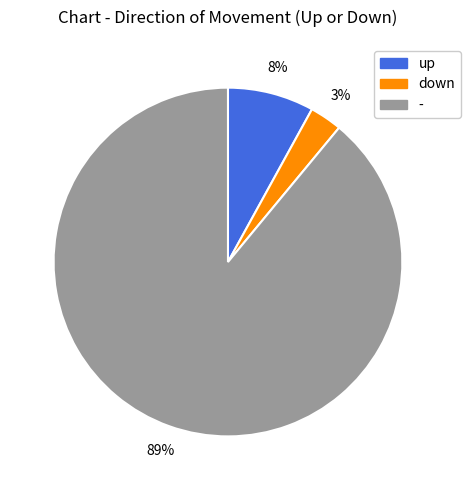

How many segments does this pie chart have?

3